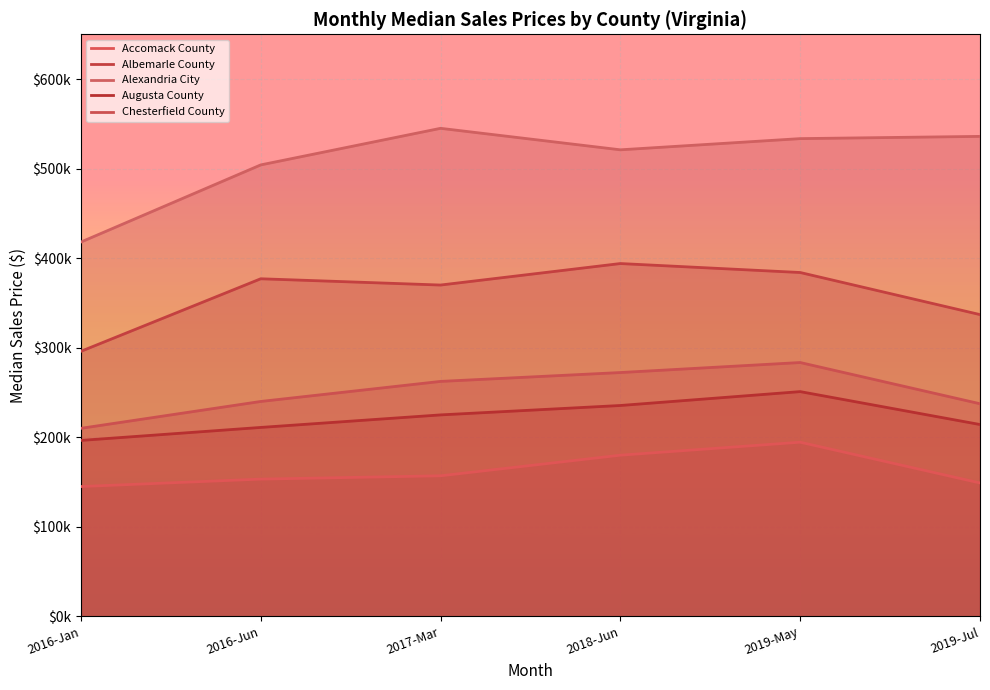

Rank the categories by Augusta County value from lowest to highest.

2016-Jan, 2016-Jun, 2019-Jul, 2017-Mar, 2018-Jun, 2019-May